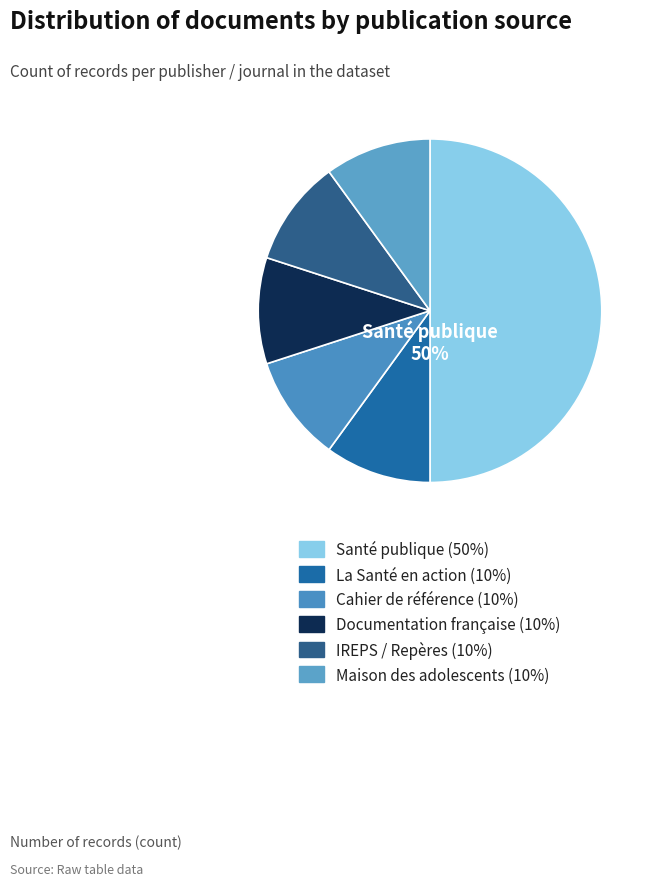

What portion of the pie excludes IREPS / Repères?

90.0%